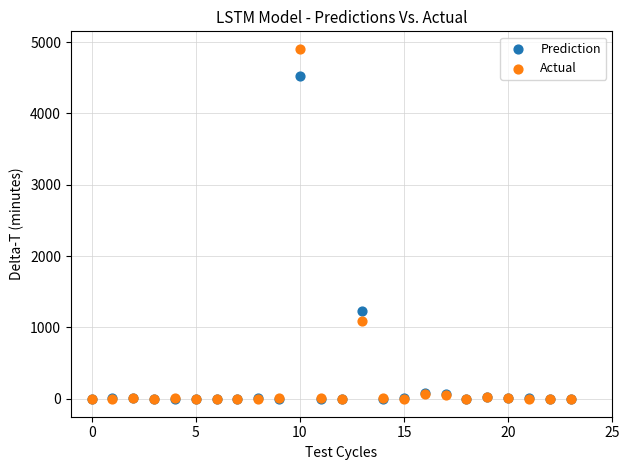

In the Actual series, what Y value is closest to 2450?

1085.7